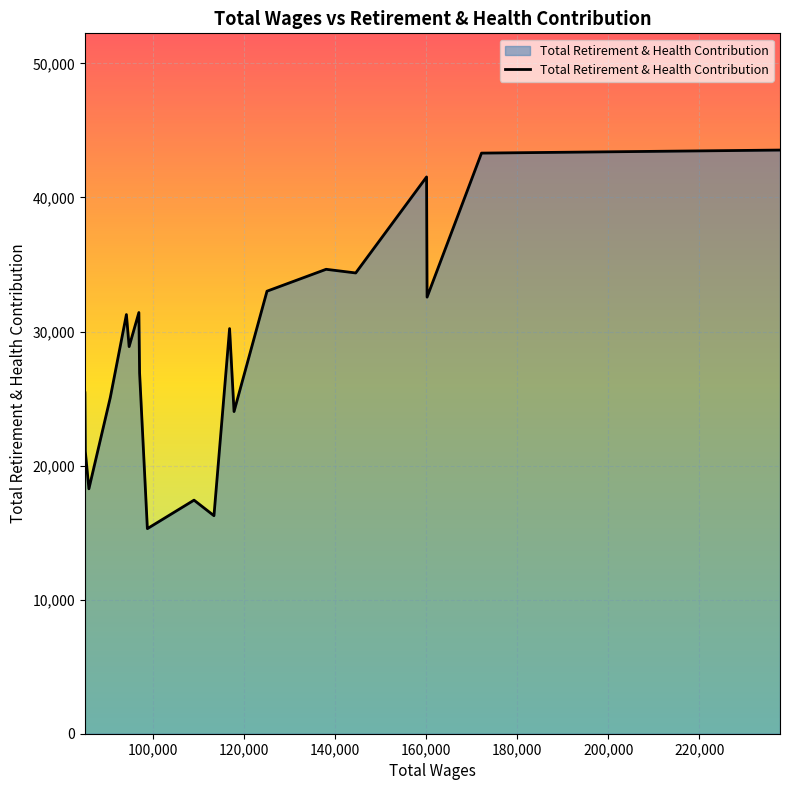

What is the maximum value shown in the chart?

43537